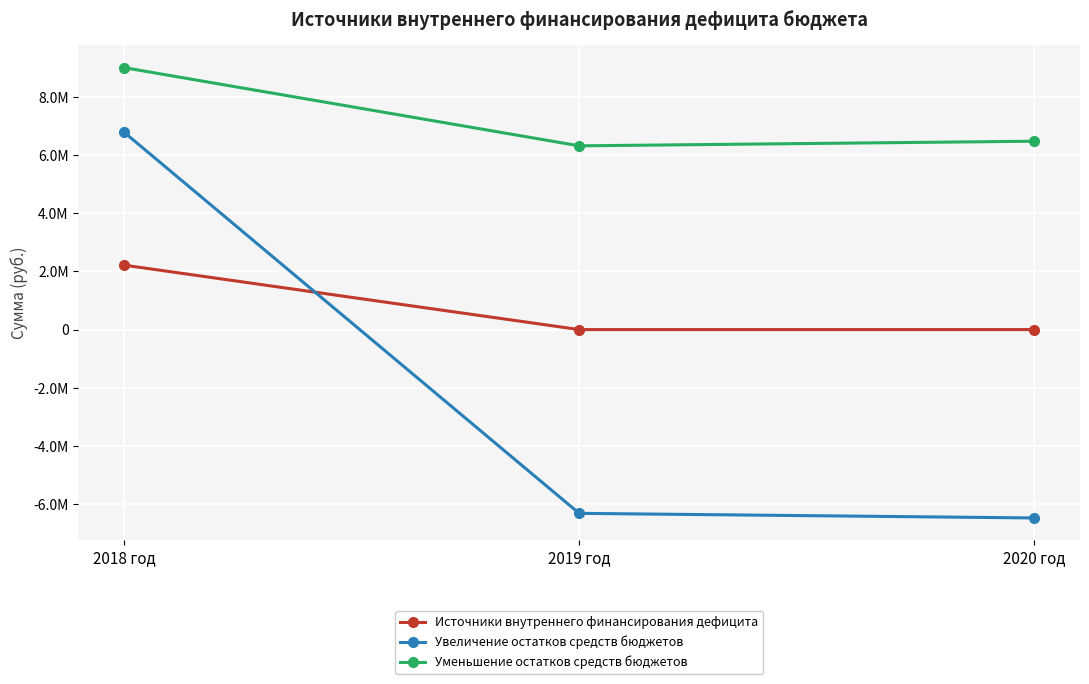

Where is Увеличение остатков средств бюджетов nearest to the value 157264?

2019 год